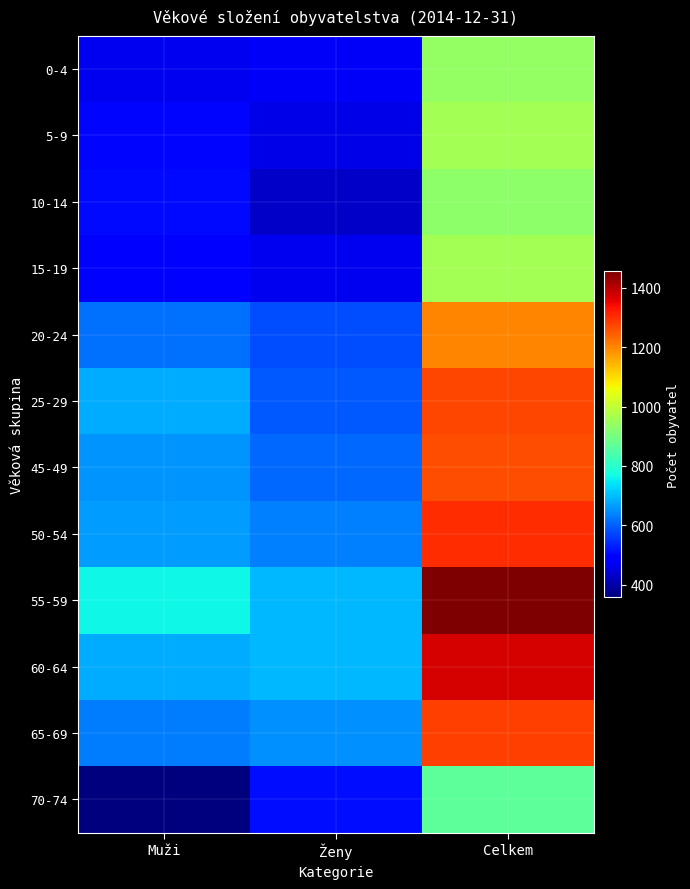

What is the difference between the highest and lowest values at Ženy?

267